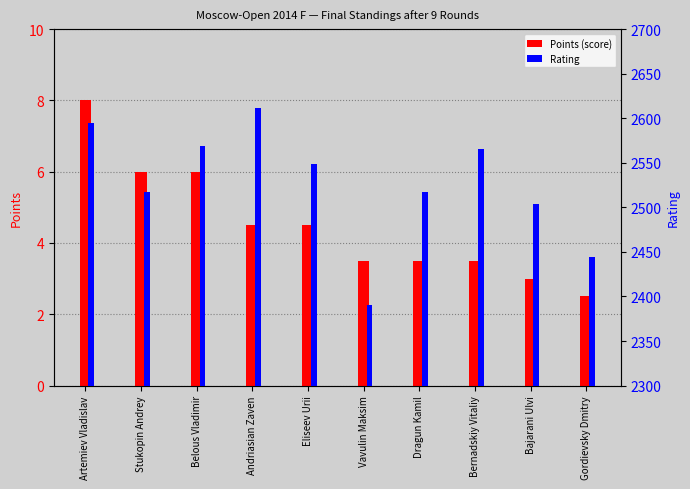

The value of Points (score) at Dragun Kamil is 1.4. True or false?

False